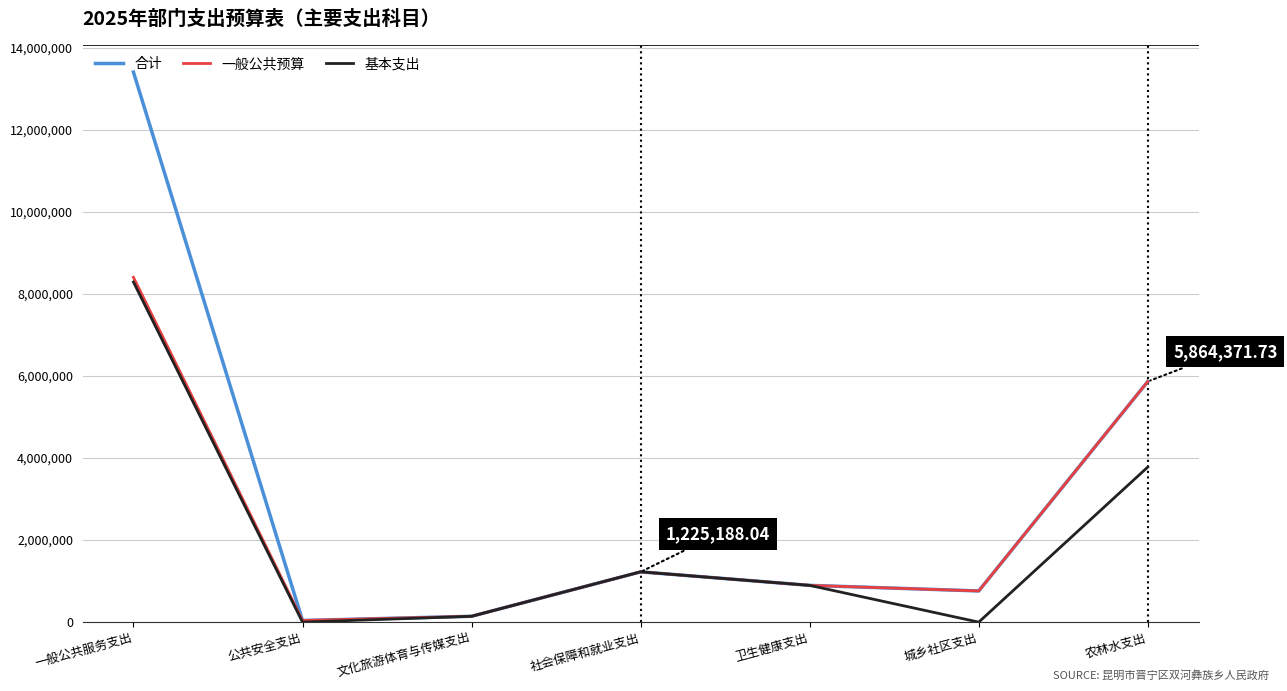

What is the total value across all series at 一般公共服务支出?

30090928.5